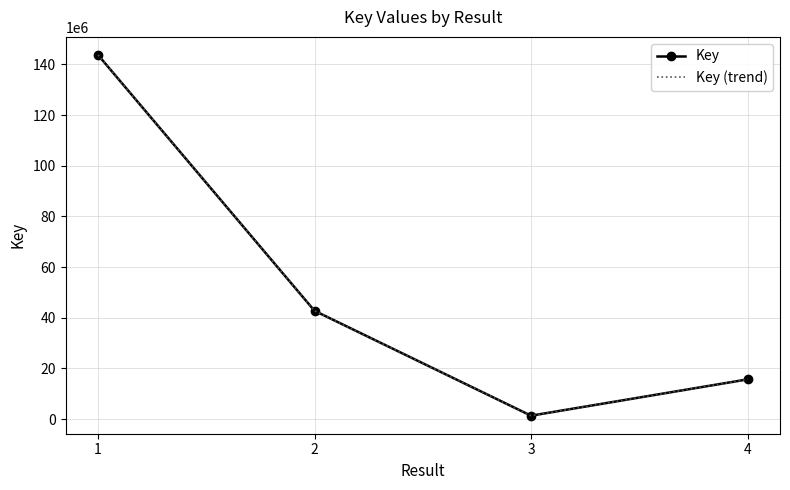

True or false: Key and Key (trend) intersect in this chart.

False